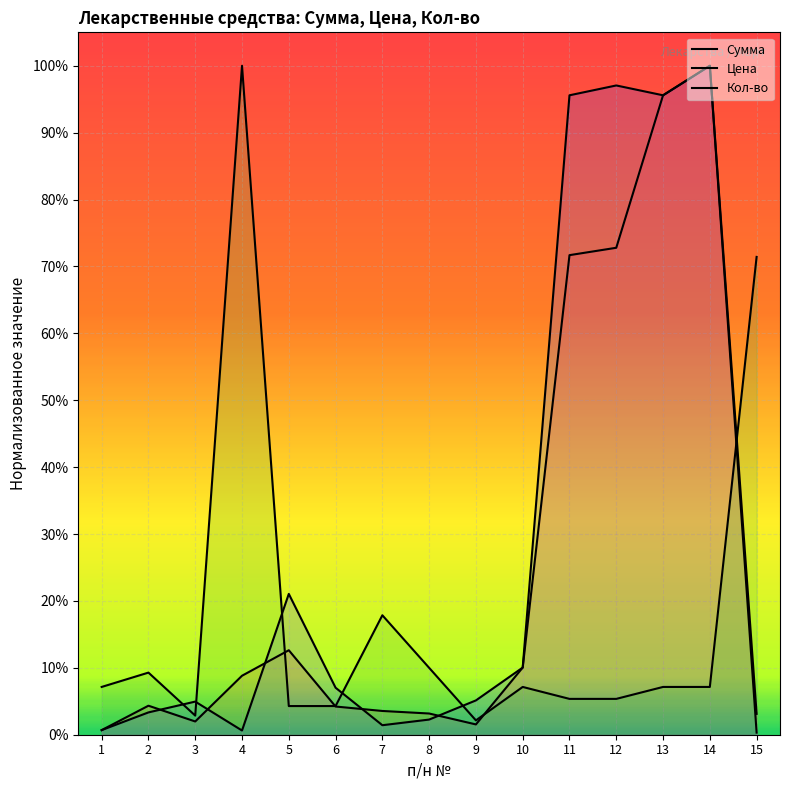

How many times do Кол-во and Сумма cross each other?

4